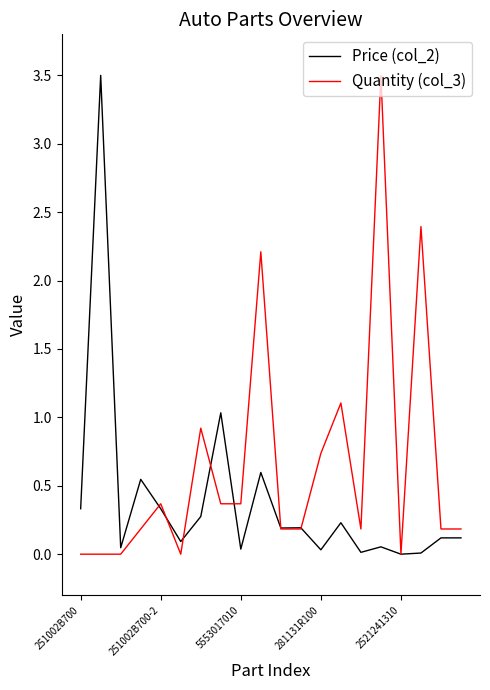

What is the greatest value displayed?

3.5